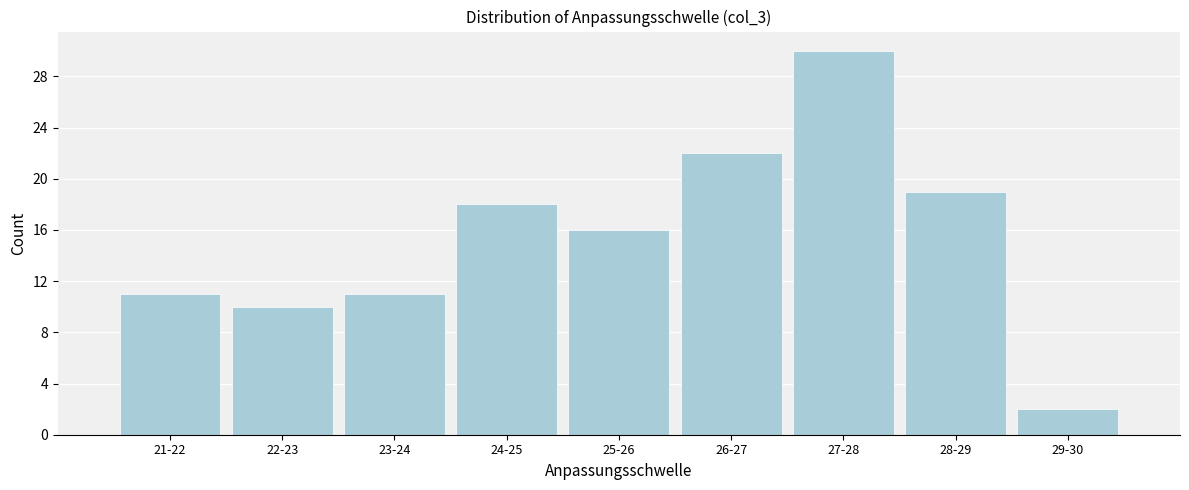

Reading left to right, extract all data points from this chart.

11	10	11	18	16	22	30	19	2